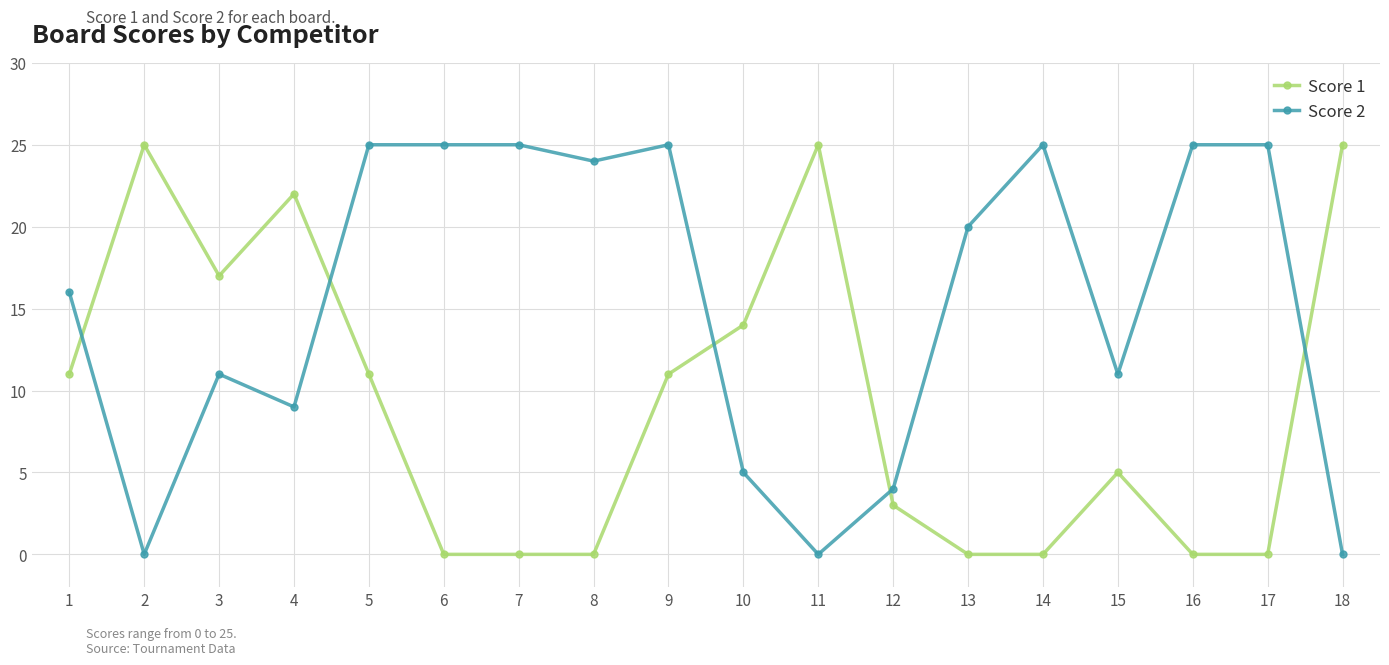

Rank the series by their average value, from highest to lowest.

Score 2, Score 1